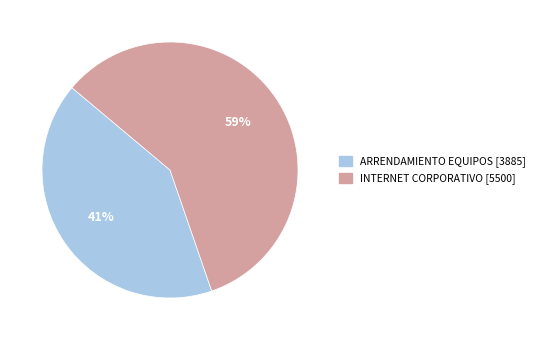

Which category has the biggest portion of the pie?

INTERNET CORPORATIVO [5500]